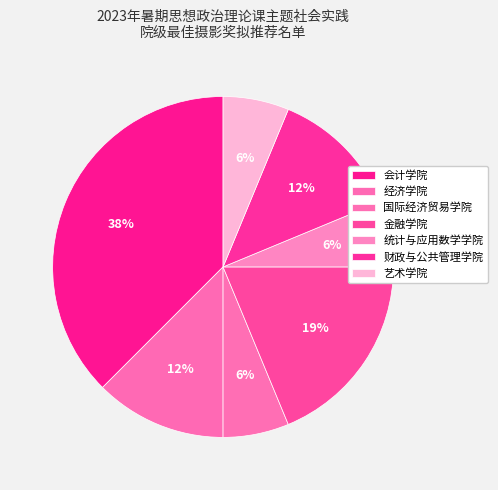

What percentage is the 经济学院 slice, to the nearest percent?

12%